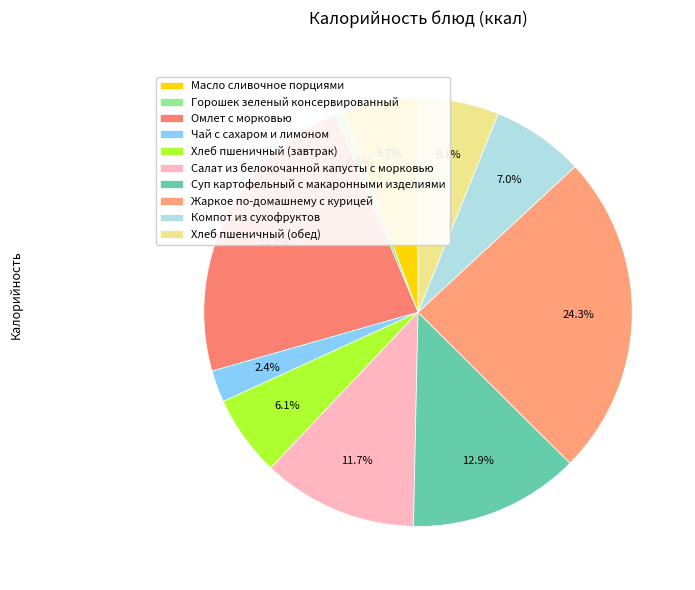

Count the number of slices in the pie.

10